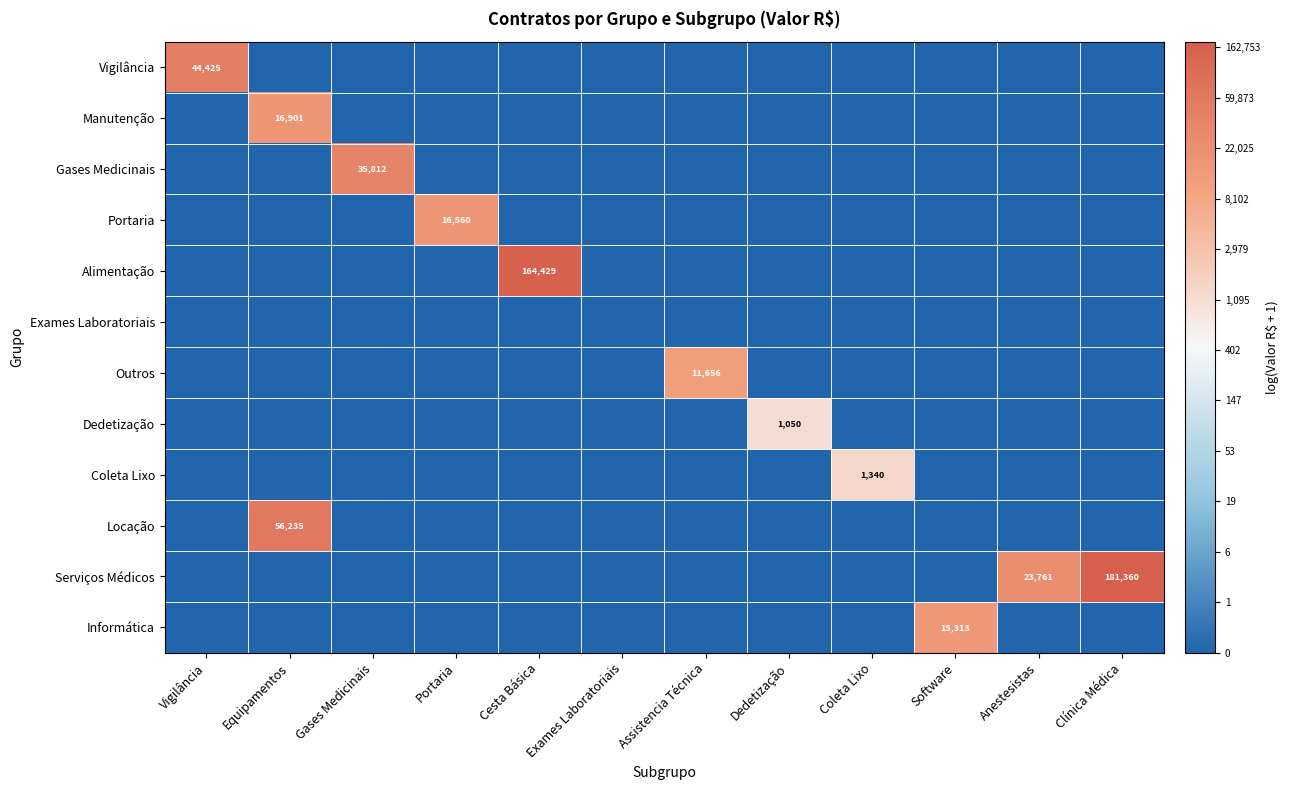

At which label does Portaria reach its peak?

Portaria